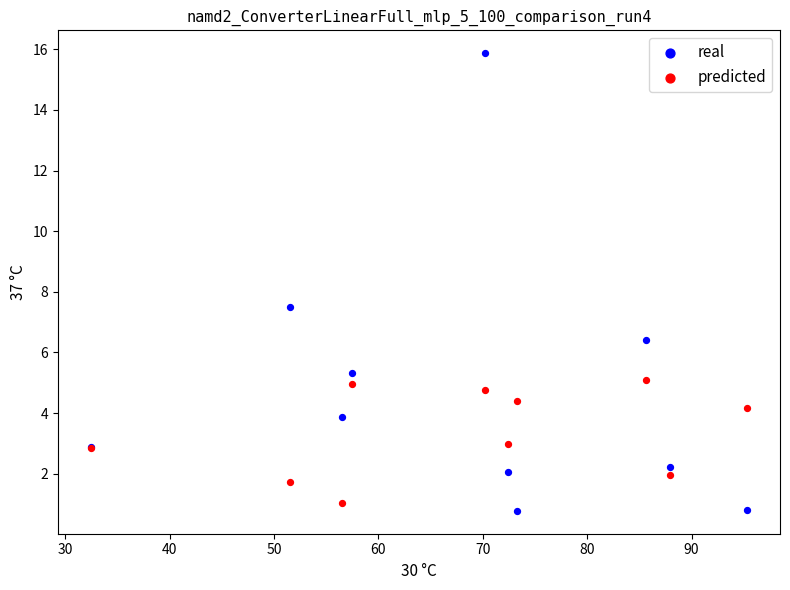

In the real series, what Y value is closest to 8?

7.5